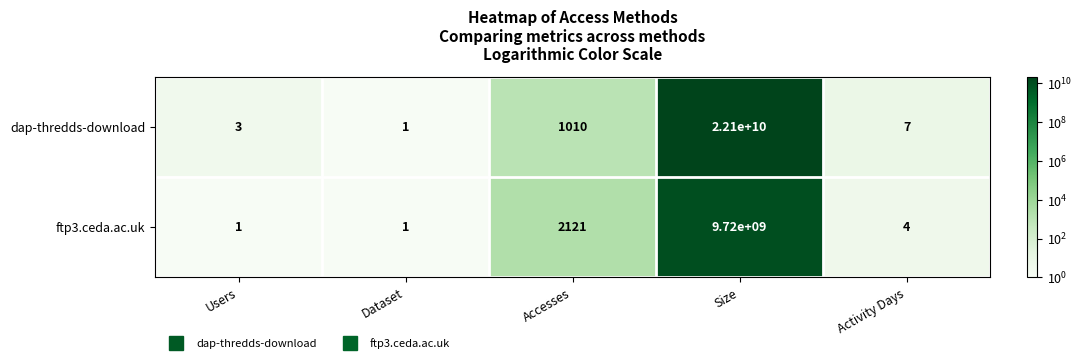

Where is ftp3.ceda.ac.uk nearest to the value 4860000000?

Accesses